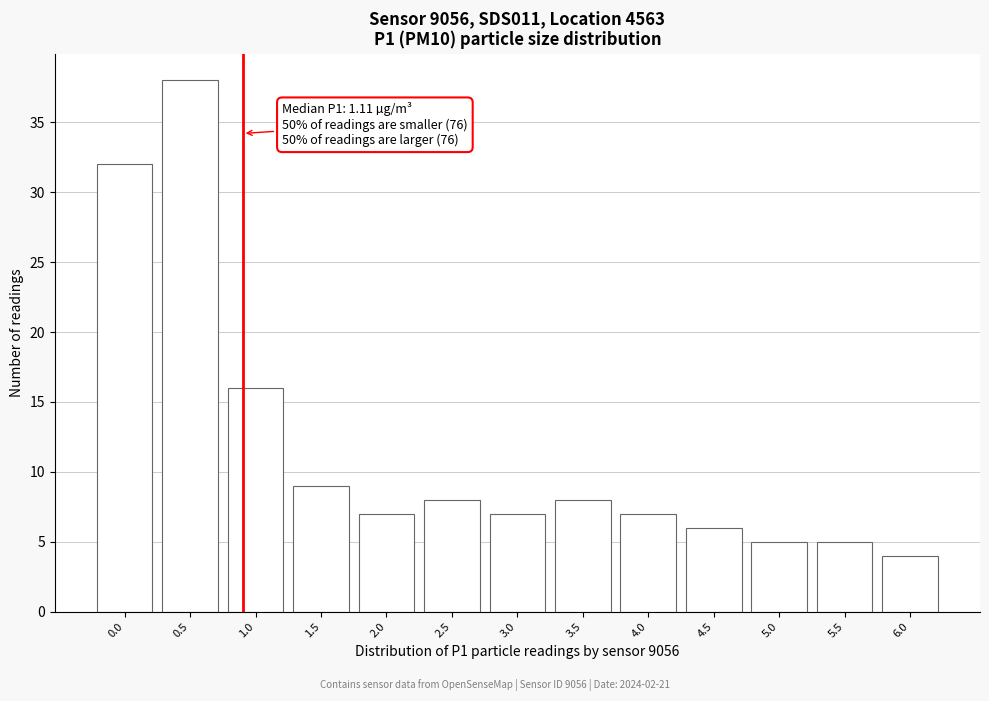

Reading right to left, what are all the values shown in this chart?

6.0=4	5.5=5	5.0=5	4.5=6	4.0=7	3.5=8	3.0=7	2.5=8	2.0=7	1.5=9	1.0=16	0.5=38	0.0=32